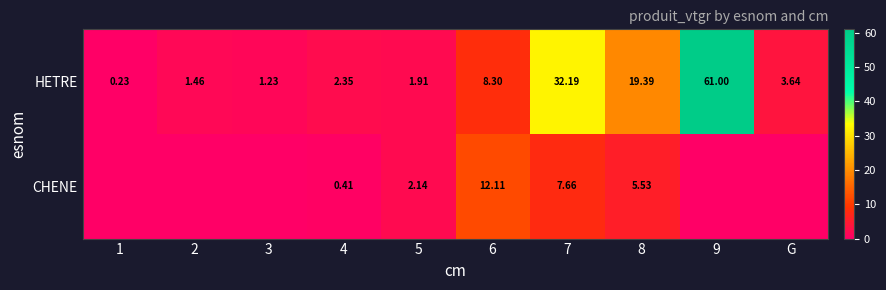

True or false: HETRE has a value of 5.5 at 6.

False